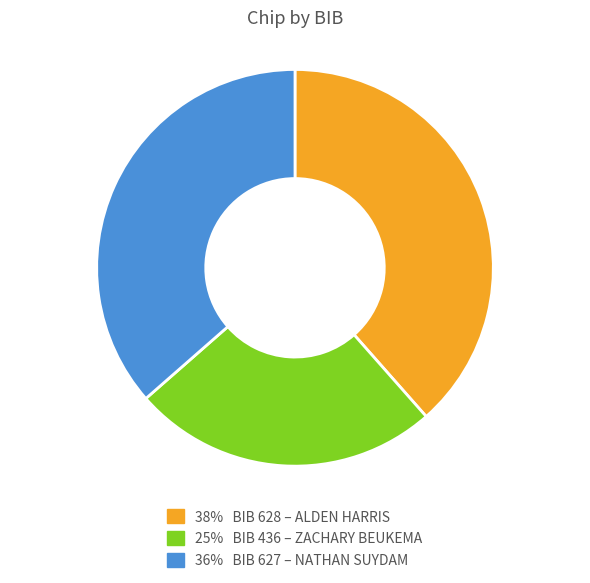

Is there a majority slice in this chart?

No